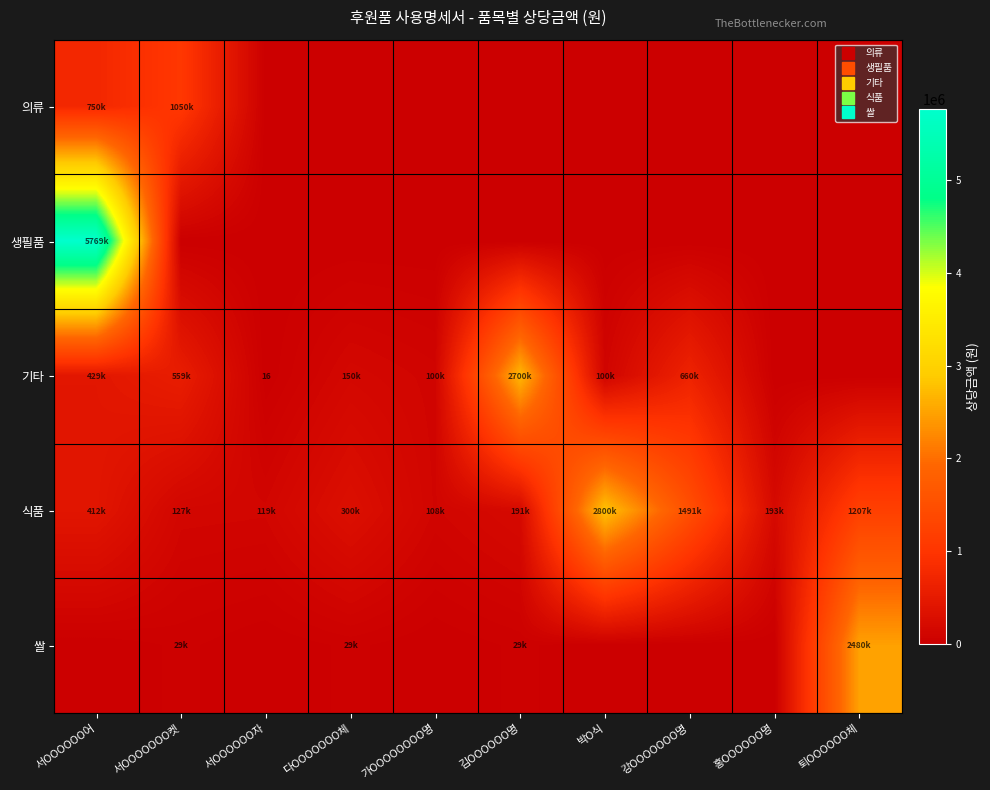

At which category is the sum across all series the highest?

서OOOOOO어